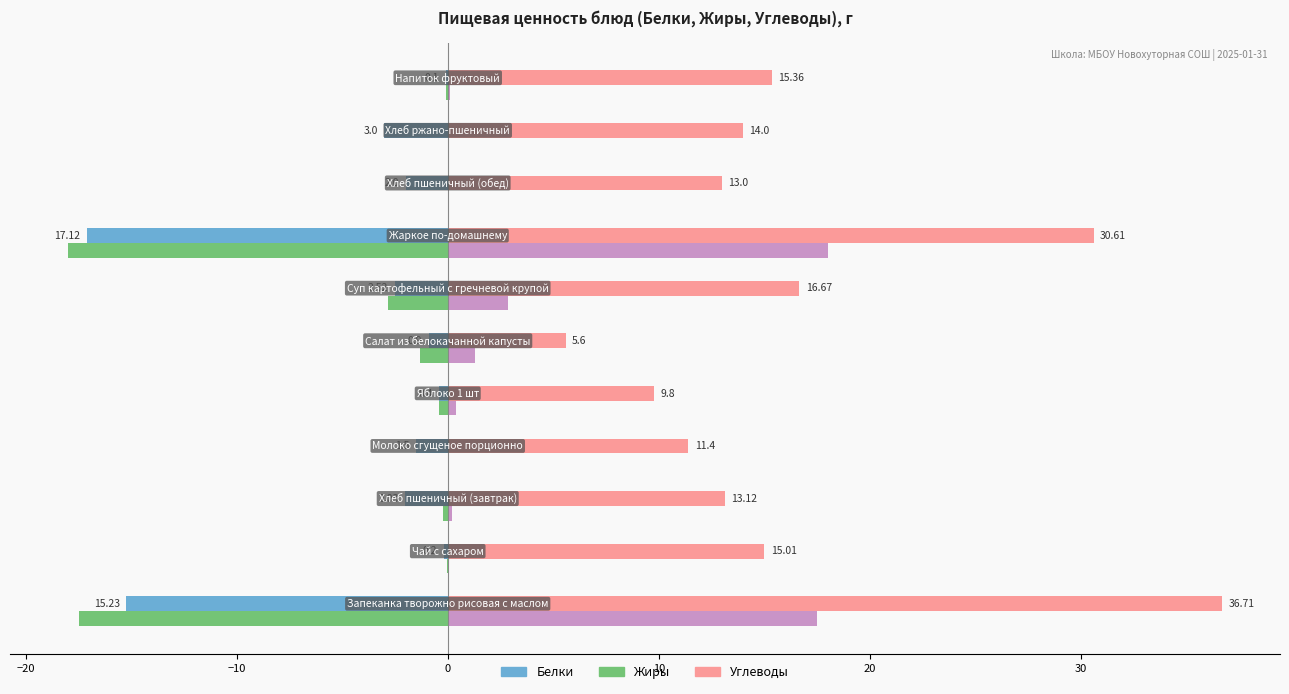

How many distinct data groups are displayed?

4